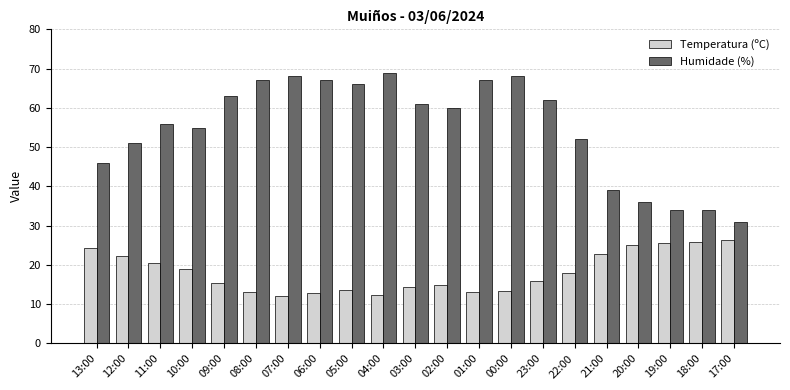

Which series has the largest range (max minus min)?

Humidade (%)